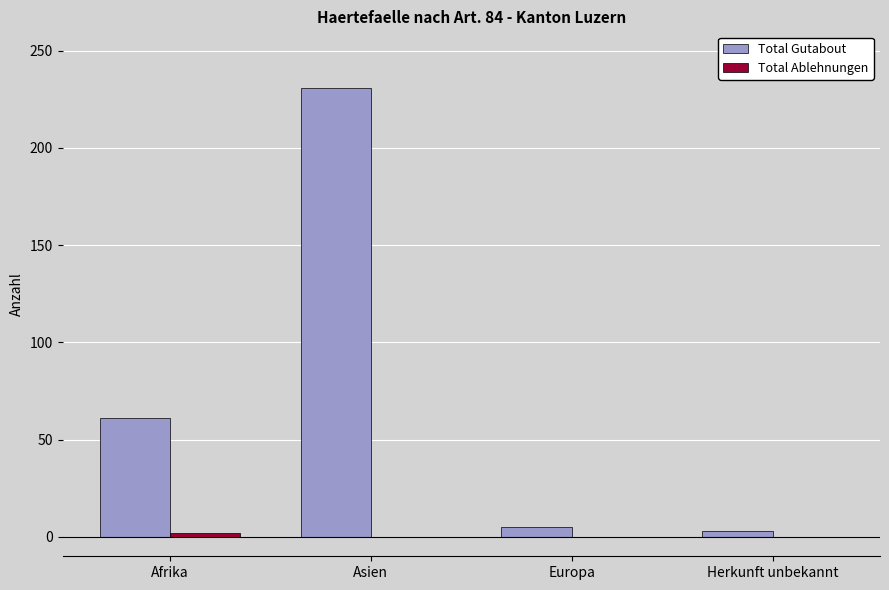

Which label corresponds to the largest value in the chart?

Asien